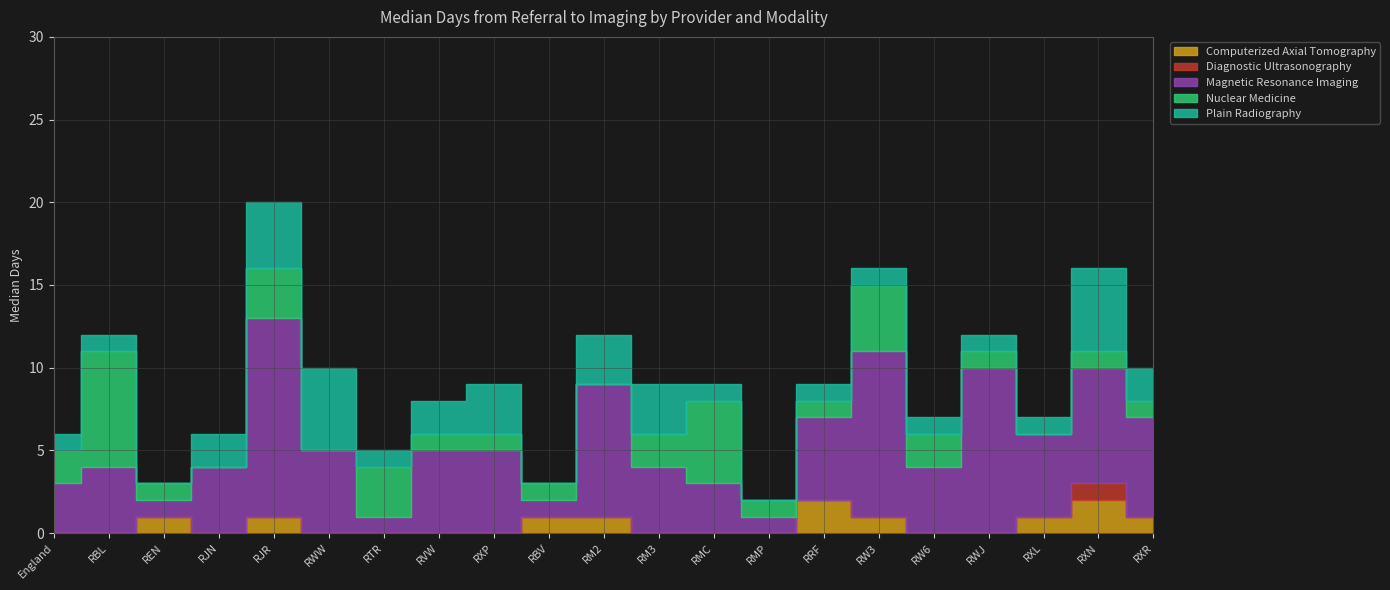

Is it true that Diagnostic Ultrasonography equals 0 at RW6?

True